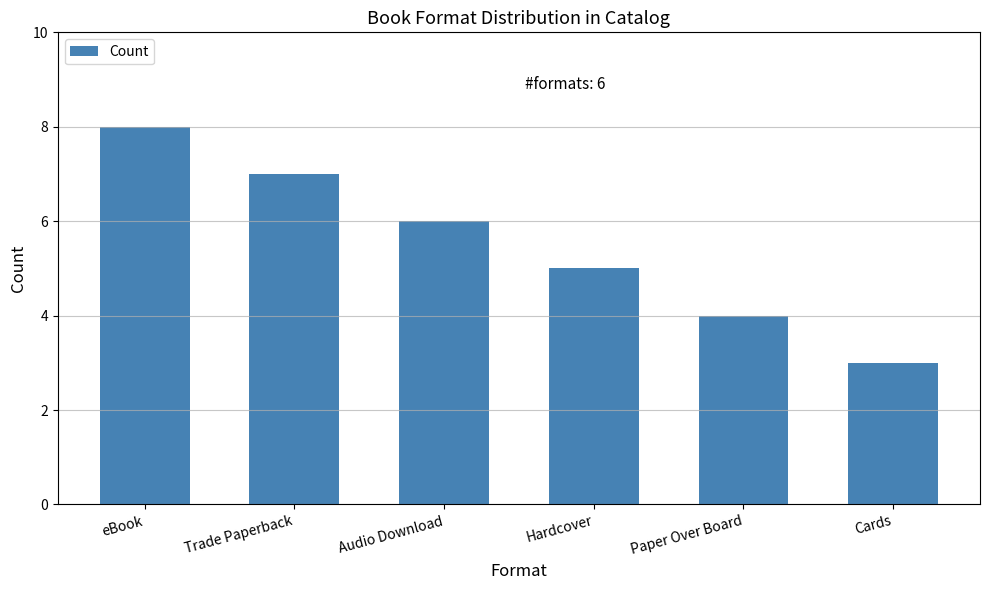

What position from the left is Cards?

6